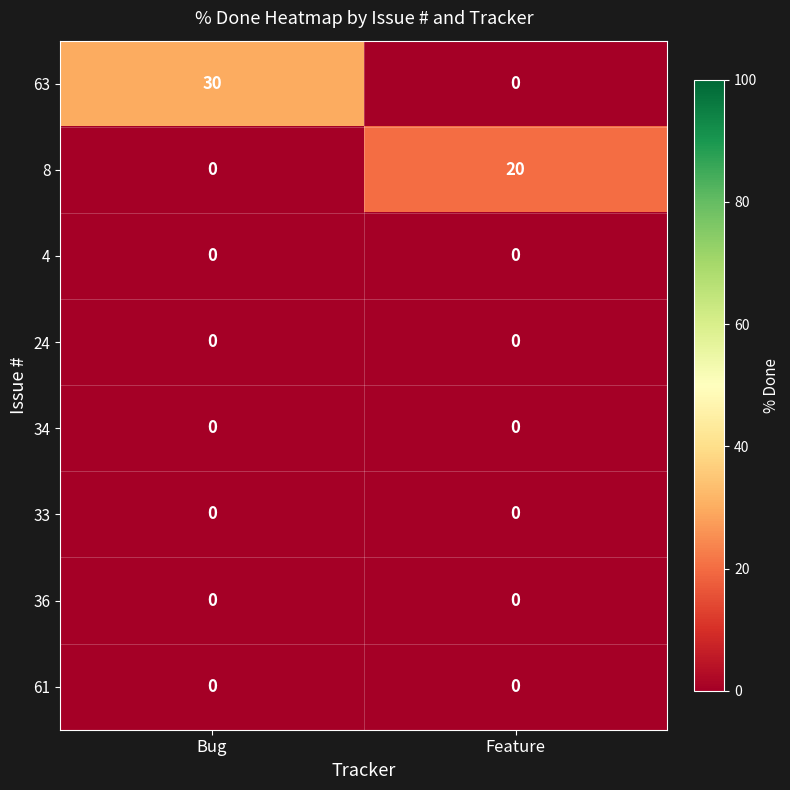

Reading left to right, list all the values displayed in this chart.

63: 30	0
8: 0	20
4: 0	0
24: 0	0
34: 0	0
33: 0	0
36: 0	0
61: 0	0